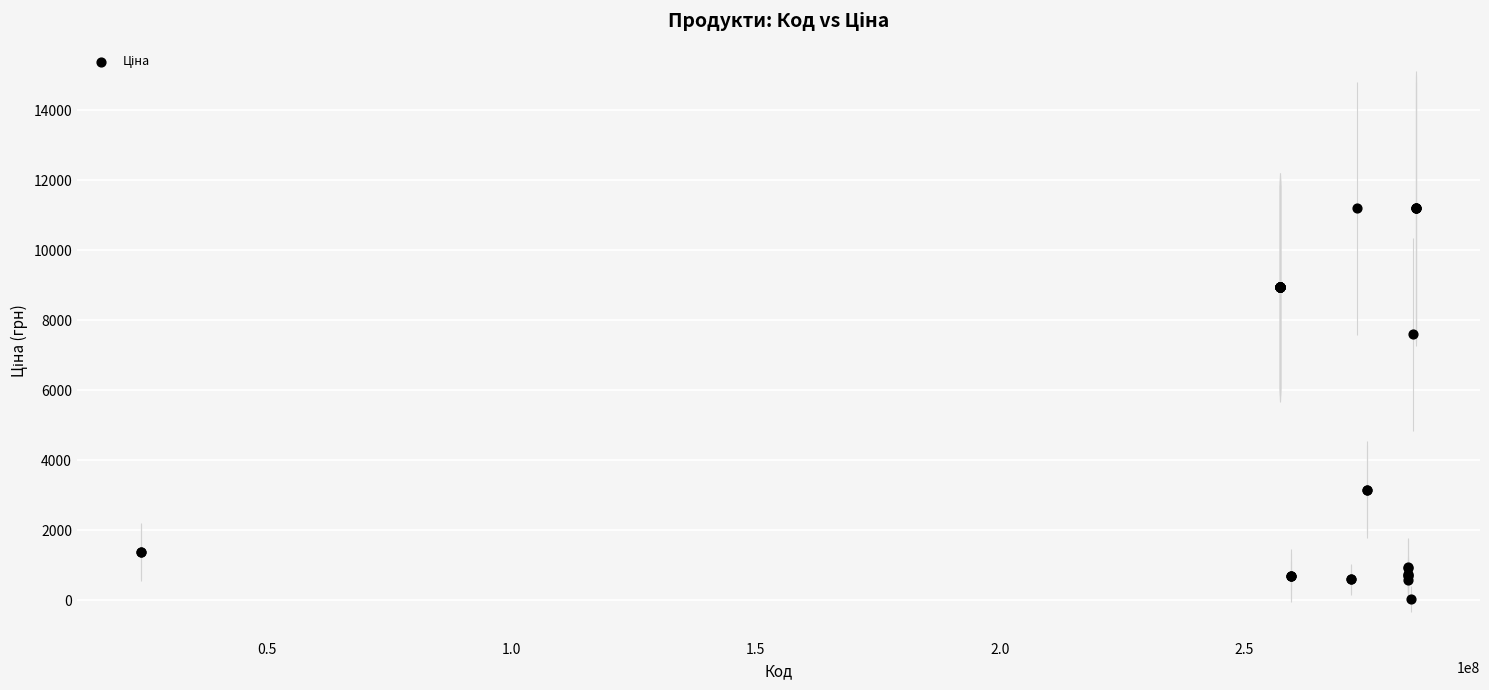

What Y value in the scatter plot is closest to 5610?

7596.5